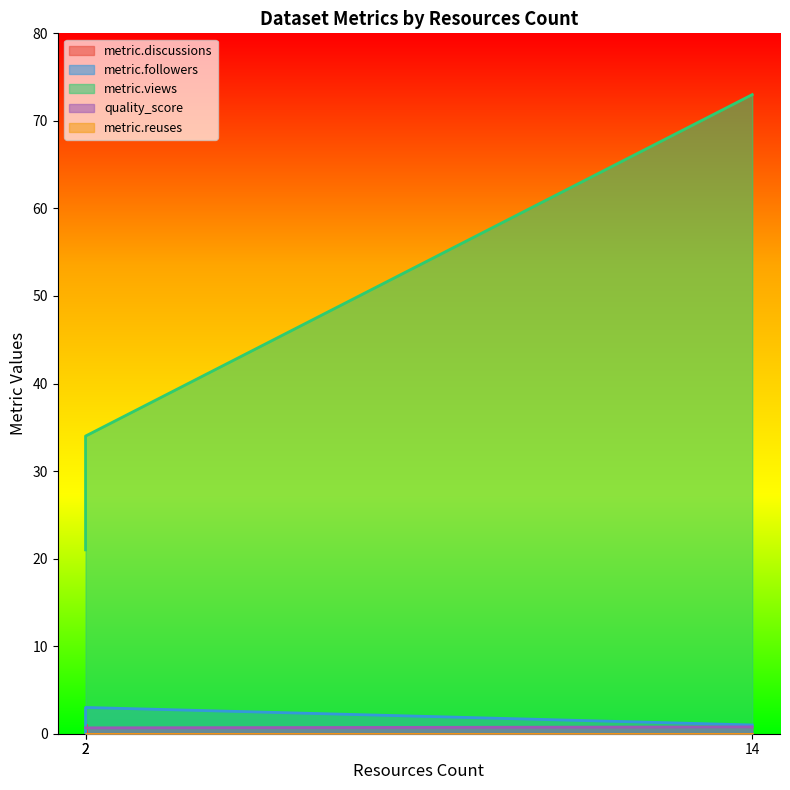

Count the metric.discussions values in the range 0 to 1.

3